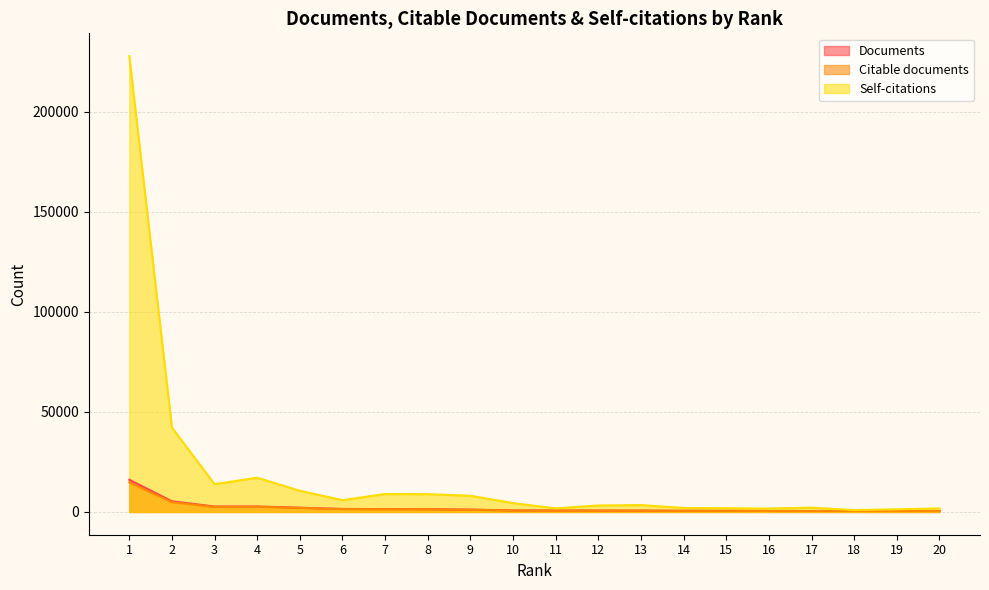

Which series has the largest range (max minus min)?

Self-citations